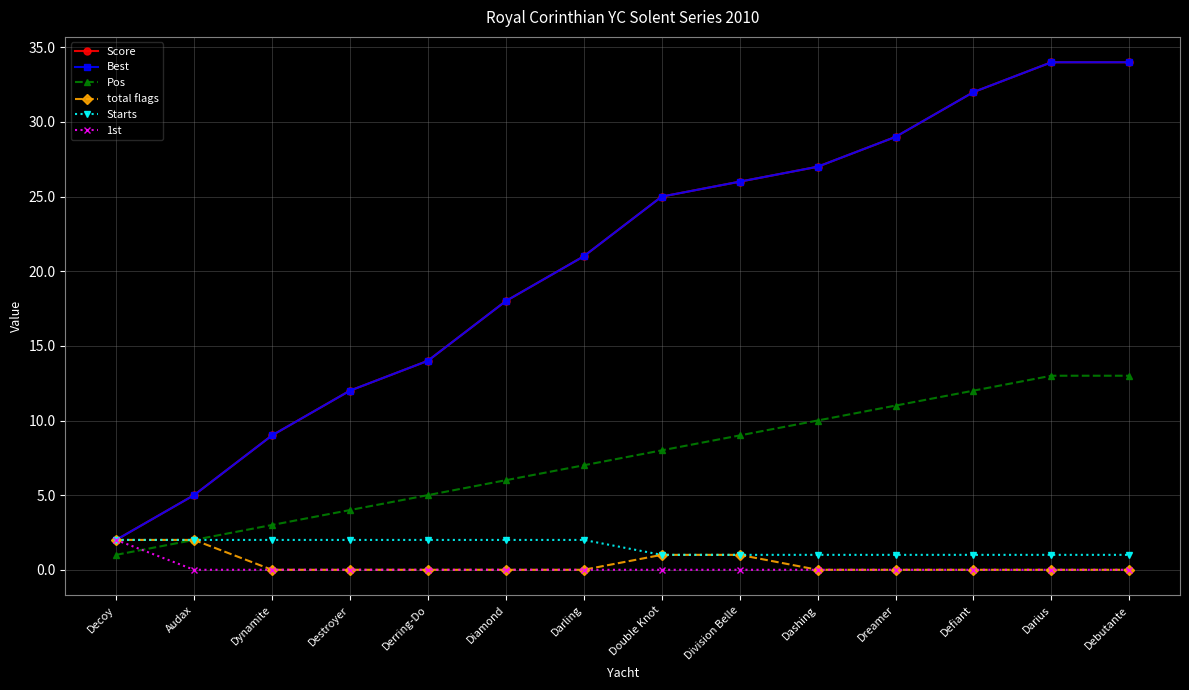

List the labels in order of Starts value, smallest first.

Double Knot, Division Belle, Dashing, Dreamer, Defiant, Darius, Debutante, Decoy, Audax, Dynamite, Destroyer, Derring-Do, Diamond, Darling